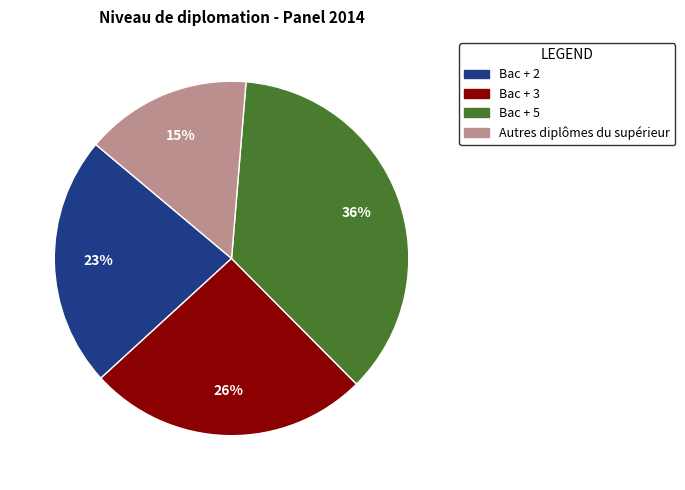

What is the smallest slice in the pie chart?

Autres diplômes du supérieur